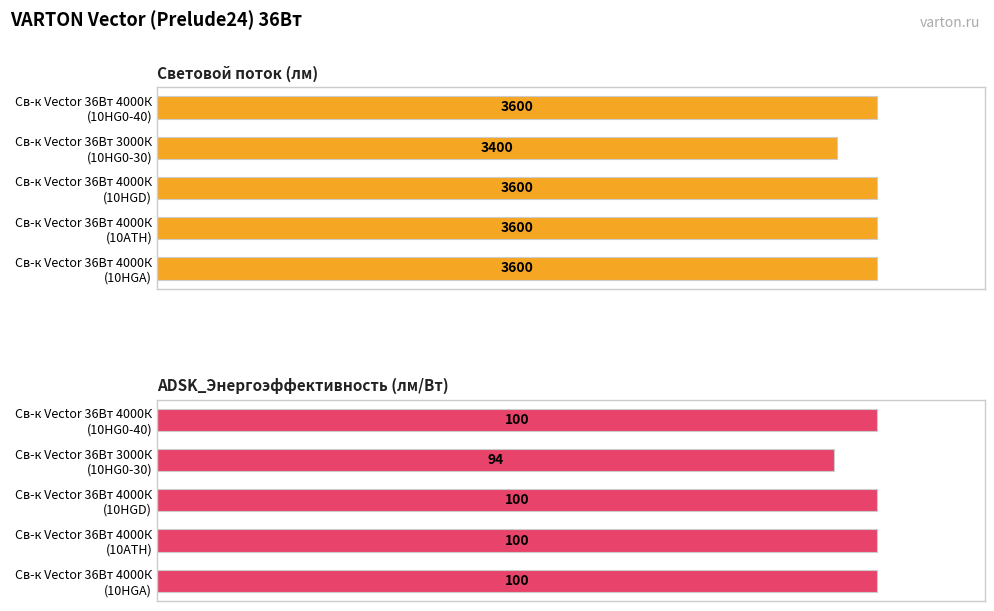

Does the chart contain any negative values?

No